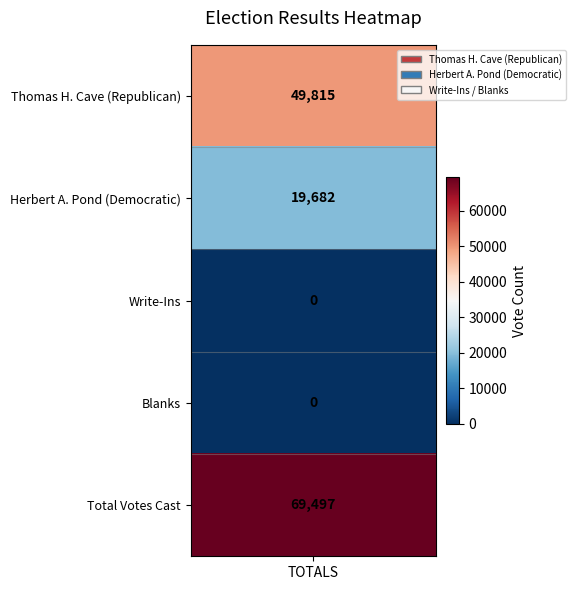

Reading right to left, extract all data points from this chart.

Total Votes Cast=69497	Blanks=0	Write-Ins=0	Herbert A. Pond (Democratic)=19682	Thomas H. Cave (Republican)=49815